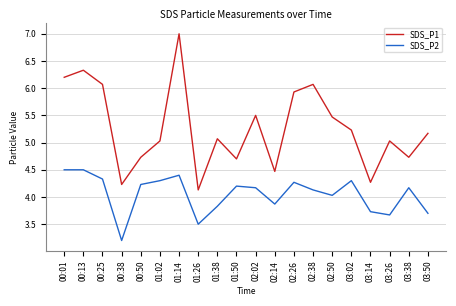

What is the sum of all SDS_P2 values?

81.0